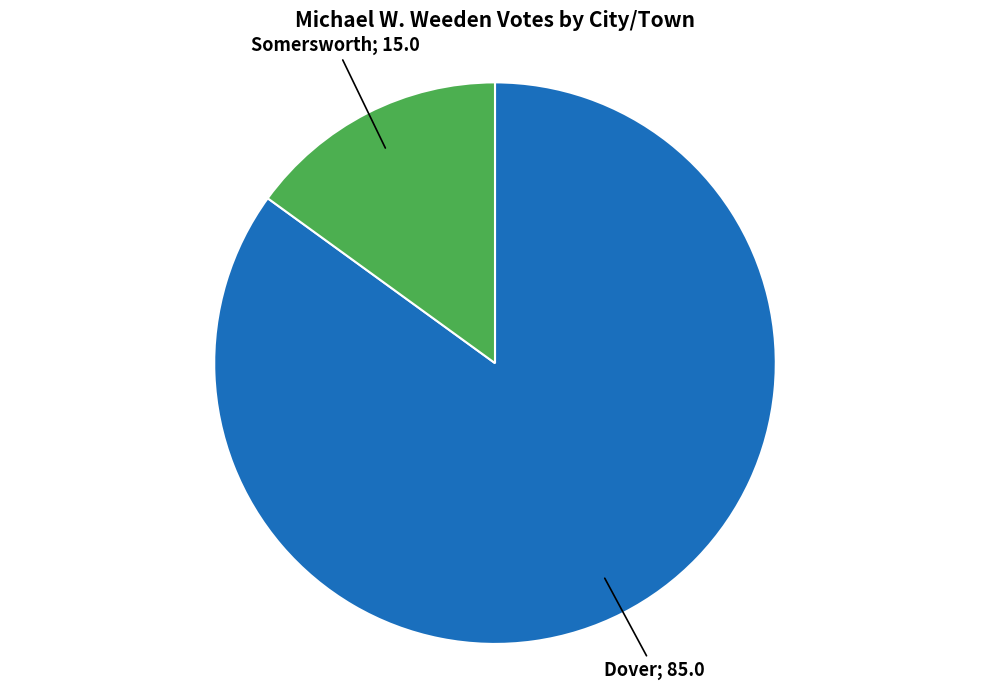

Is there a majority slice in this chart?

Yes